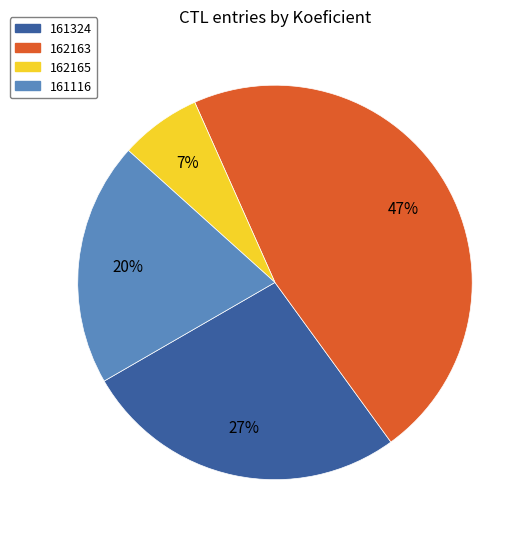

To the nearest percent, what percentage of the pie is 161324?

27%